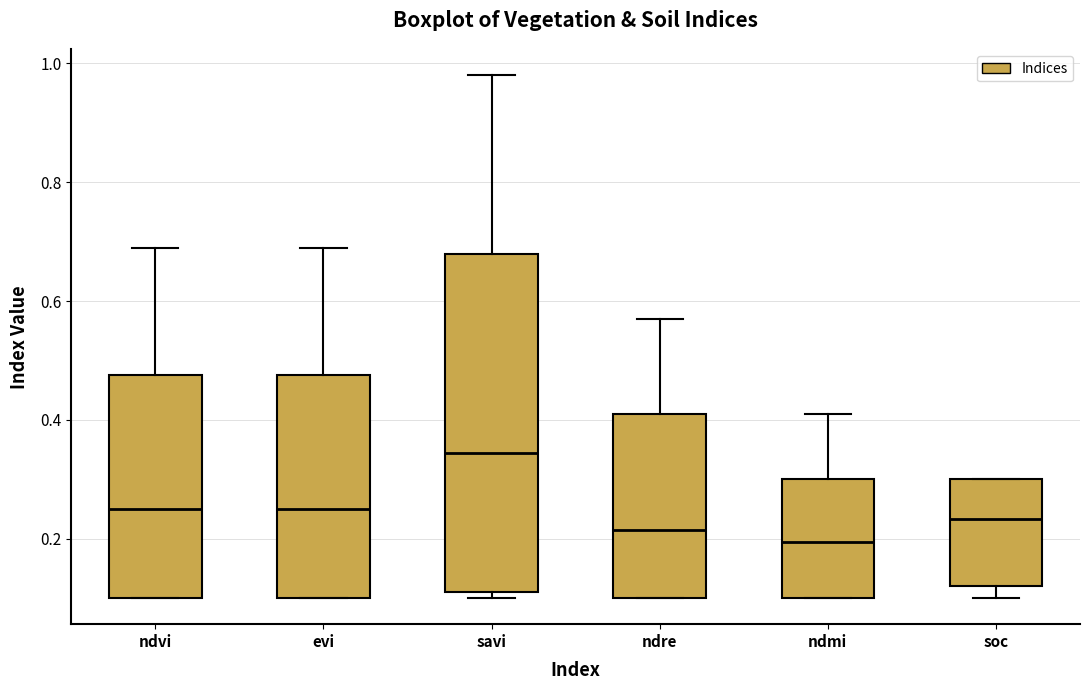

Reading left to right, transcribe this box plot: for each box, give where its median line is, the range the box spans, and where its two whiskers end, as read against the y-axis. The values are not printed on the chart, so give them approximately, as read against the axis.

ndvi: median 0.26, box 0.10 to 0.48, whiskers 0.10 to 0.70
evi: median 0.26, box 0.10 to 0.48, whiskers 0.10 to 0.70
savi: median 0.34, box 0.12 to 0.68, whiskers 0.10 to 0.98
ndre: median 0.22, box 0.10 to 0.42, whiskers 0.10 to 0.58
ndmi: median 0.20, box 0.10 to 0.30, whiskers 0.10 to 0.42
soc: median 0.24, box 0.12 to 0.30, whiskers 0.10 to 0.30